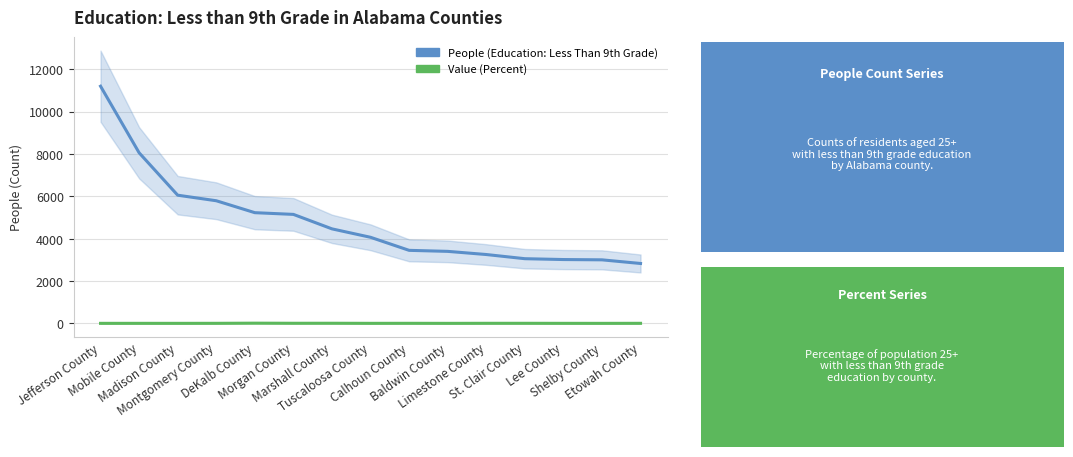

What is the label of the 5th point from the right?

Limestone County